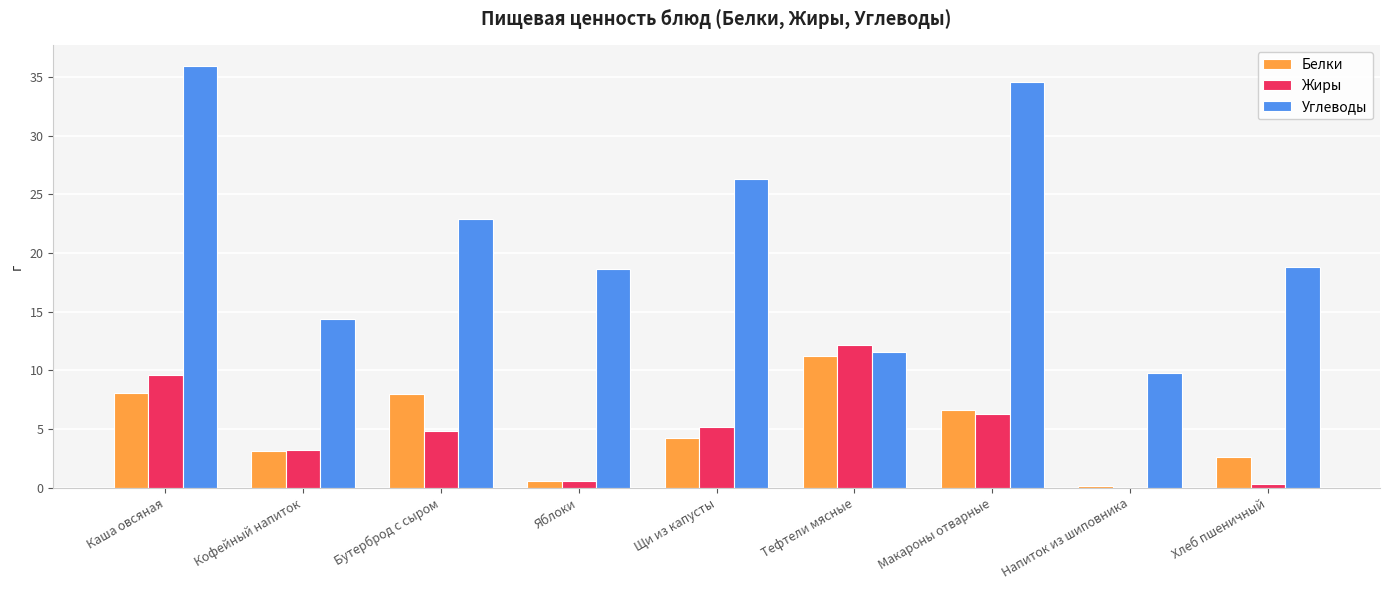

True or false: Жиры has a value of 6.3 at Макароны отварные.

True